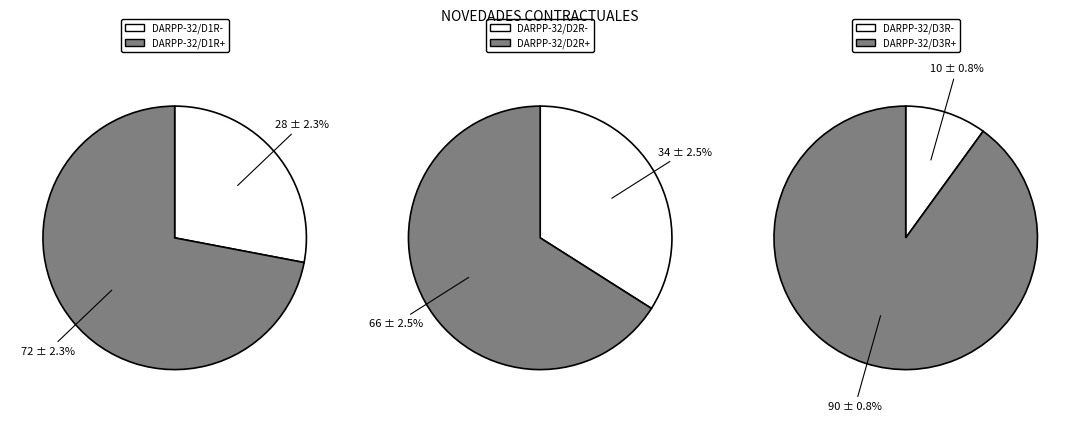

Is it true that 6 6. Inicio is 16% of the pie?

False